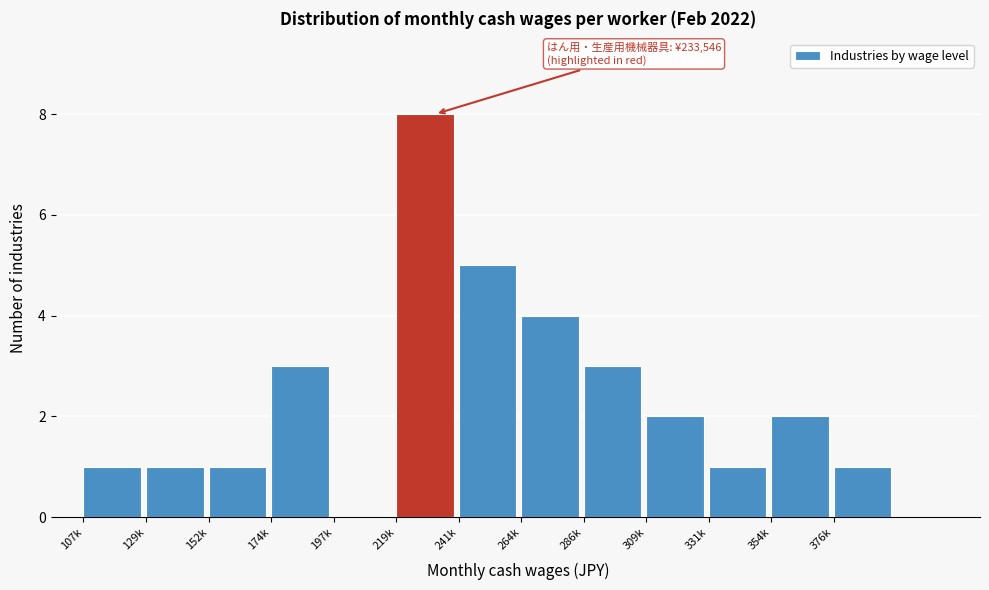

Reading left to right, list all the values displayed in this chart.

107k=1	129k=1	152k=1	174k=3	197k=0	219k=8	241k=5	264k=4	286k=3	309k=2	331k=1	354k=2	376k=1